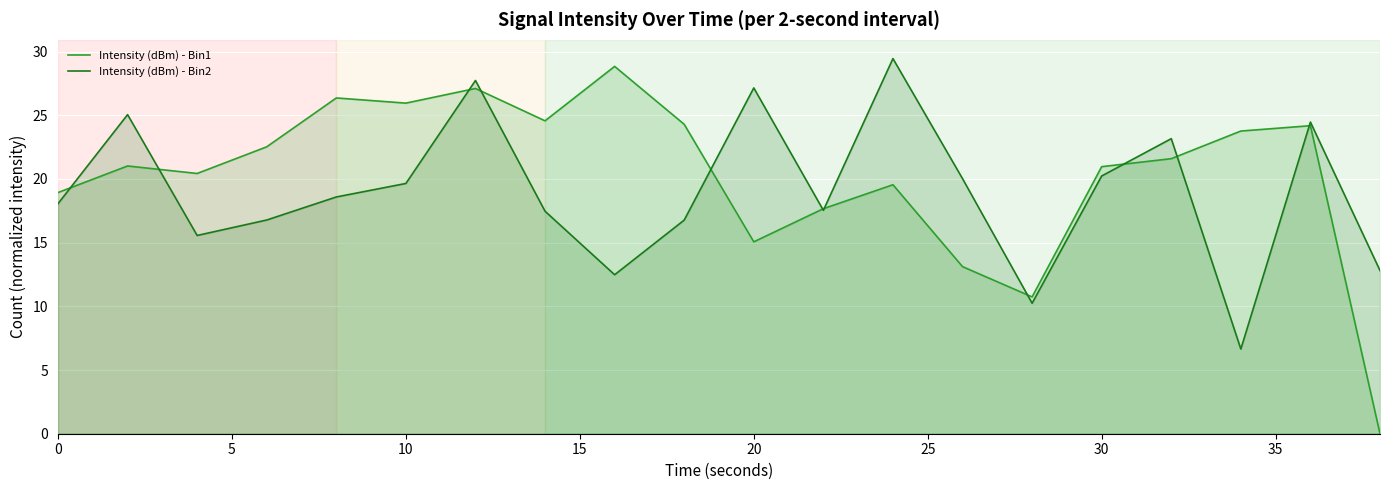

List the series in order of their overall mean, lowest first.

Intensity (dBm) - Bin2, Intensity (dBm) - Bin1